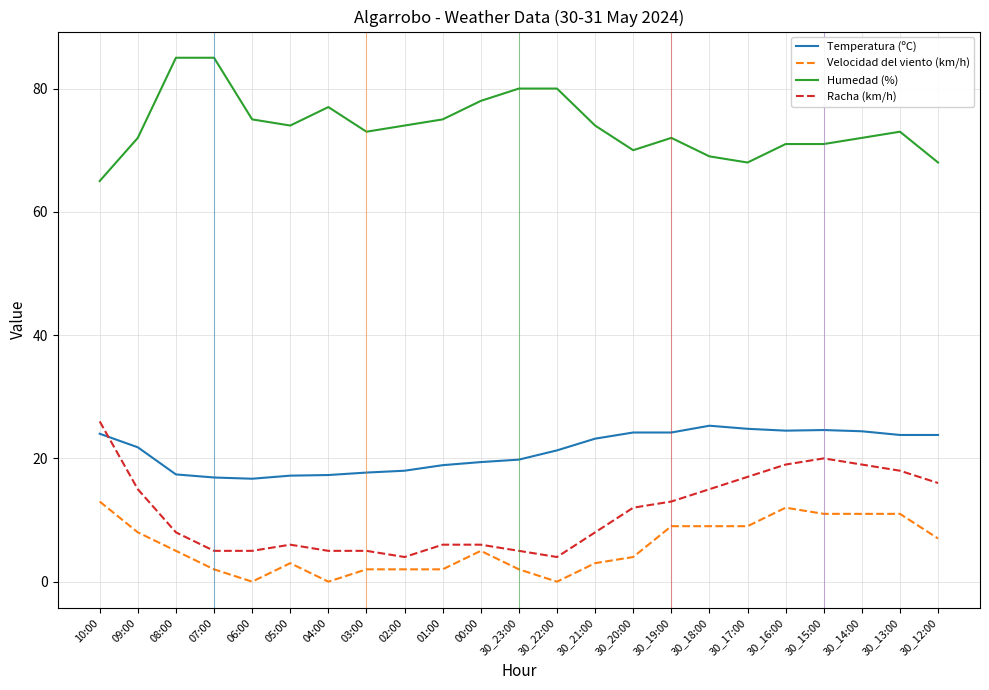

At how many categories does at least one series exceed 22?

23